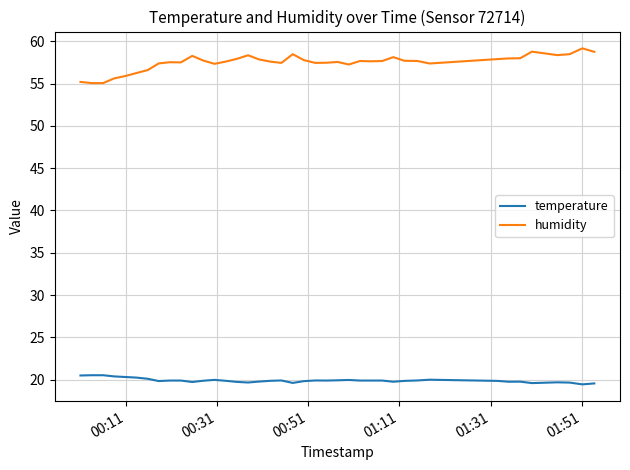

Rank the series by their maximum value, from highest to lowest.

humidity, temperature